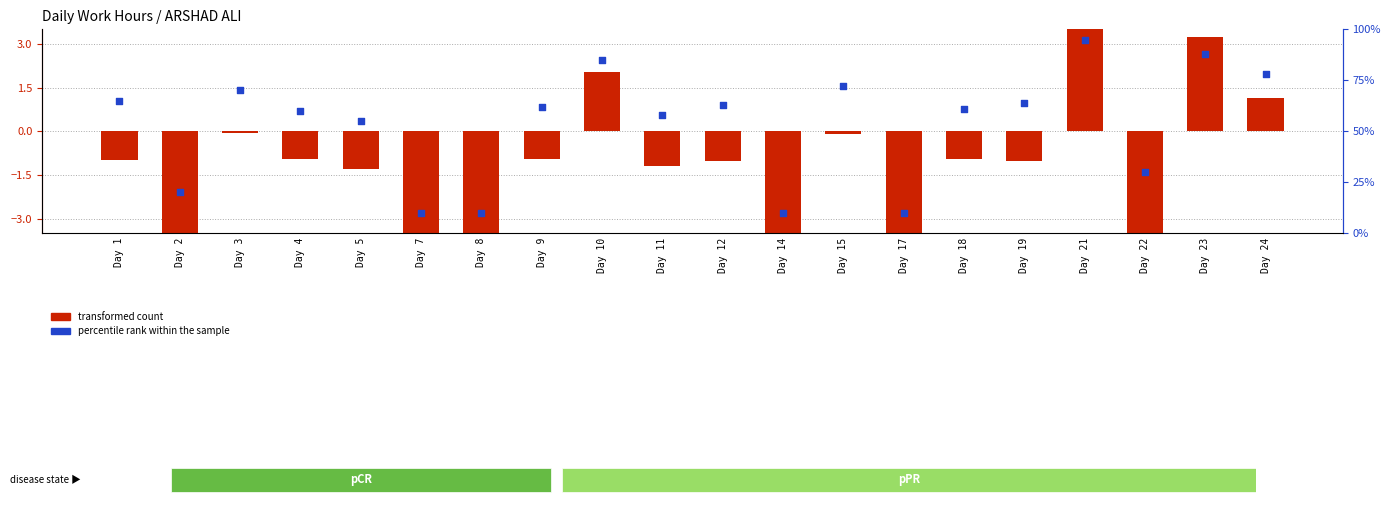

Which series contains the highest Y value?

percentile rank within the sample